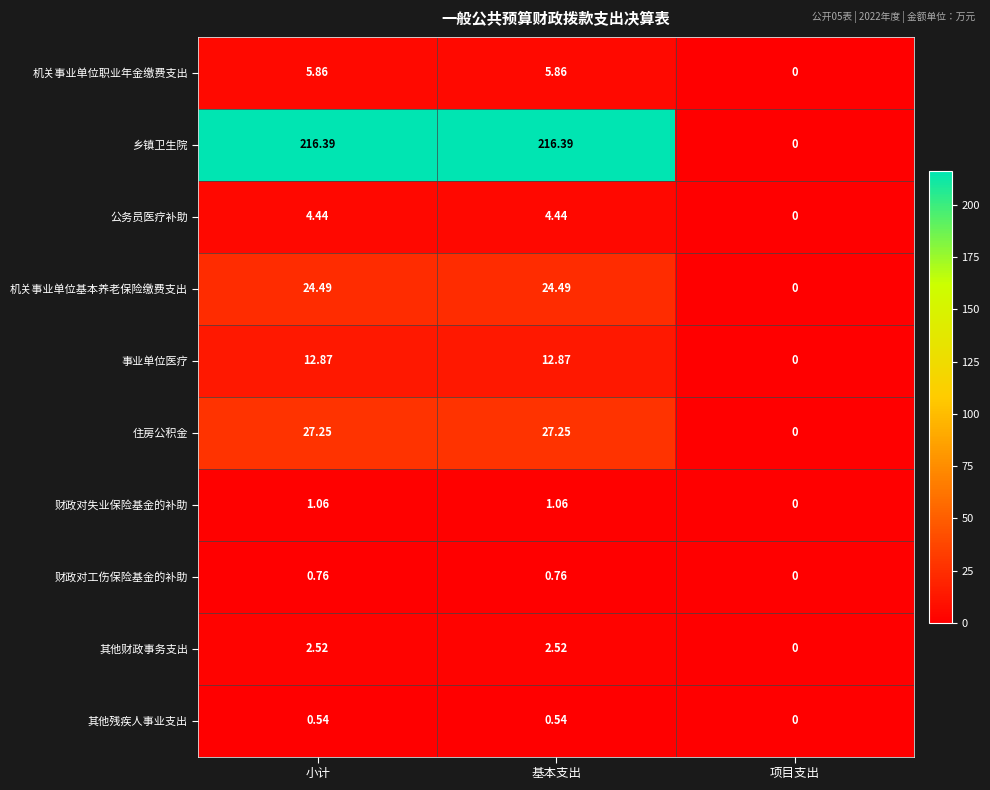

At 基本支出, list the series in order from largest to smallest.

乡镇卫生院, 住房公积金, 机关事业单位基本养老保险缴费支出, 事业单位医疗, 机关事业单位职业年金缴费支出, 公务员医疗补助, 其他财政事务支出, 财政对失业保险基金的补助, 财政对工伤保险基金的补助, 其他残疾人事业支出